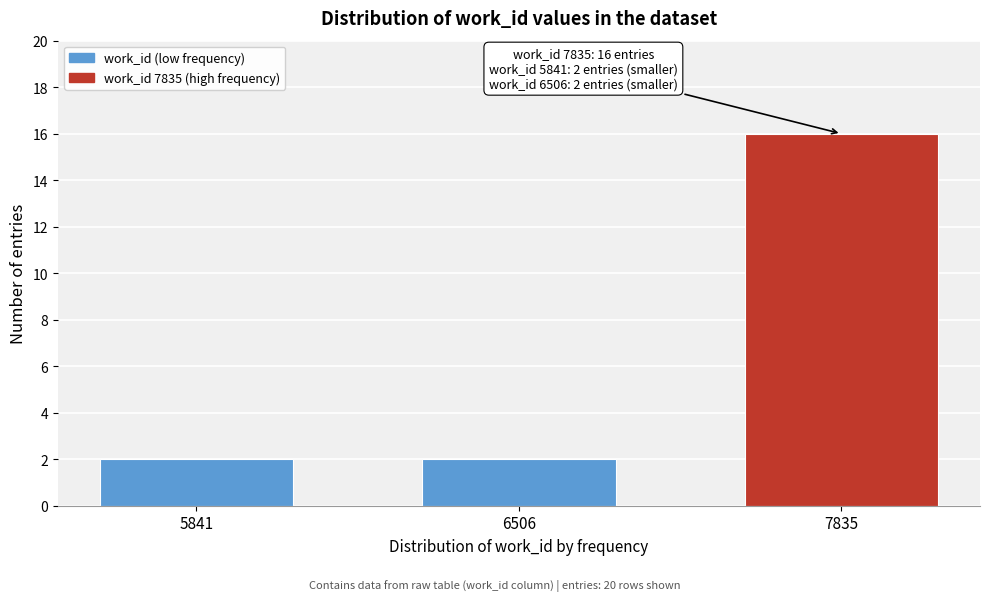

Reading left to right, what are all the values shown in this chart?

2	2	16